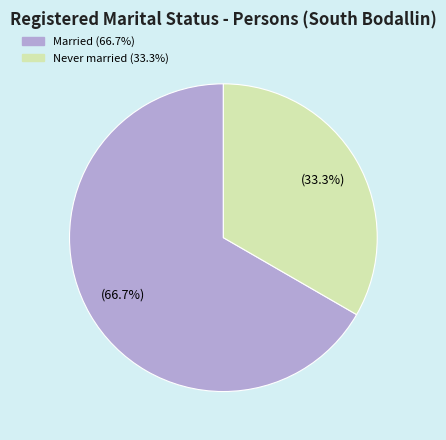

Does any single category account for the majority?

Yes